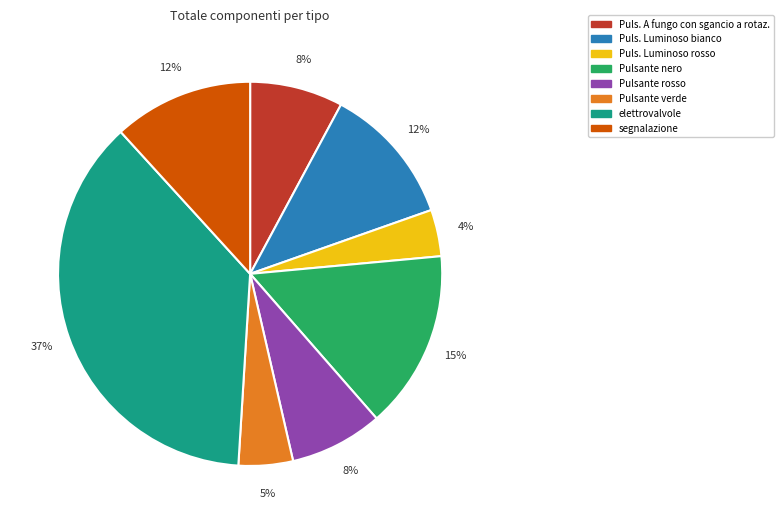

What is the ratio of the value at segnalazione to the value at Pulsante rosso?

1.5